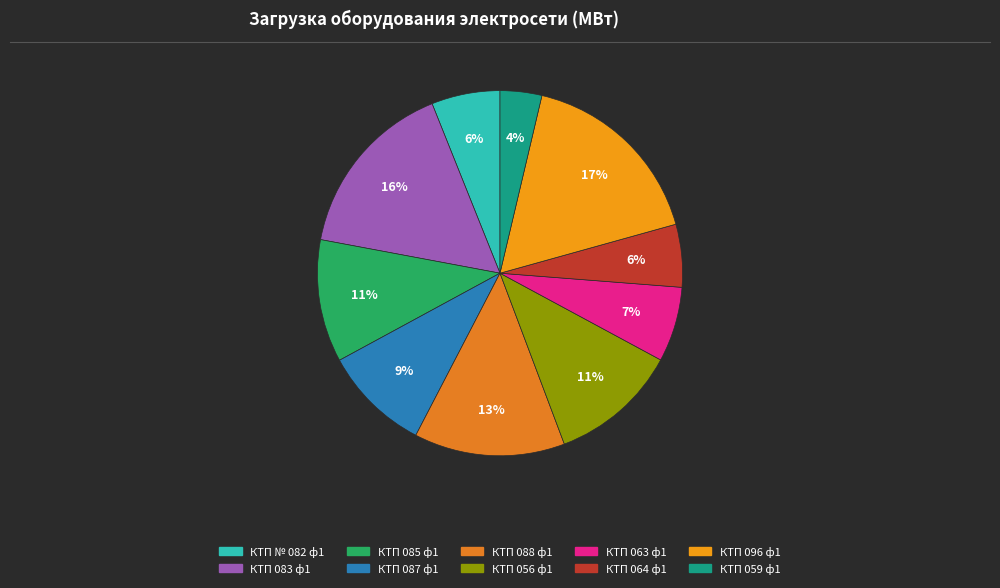

To the nearest percent, what is the average slice percentage?

10%